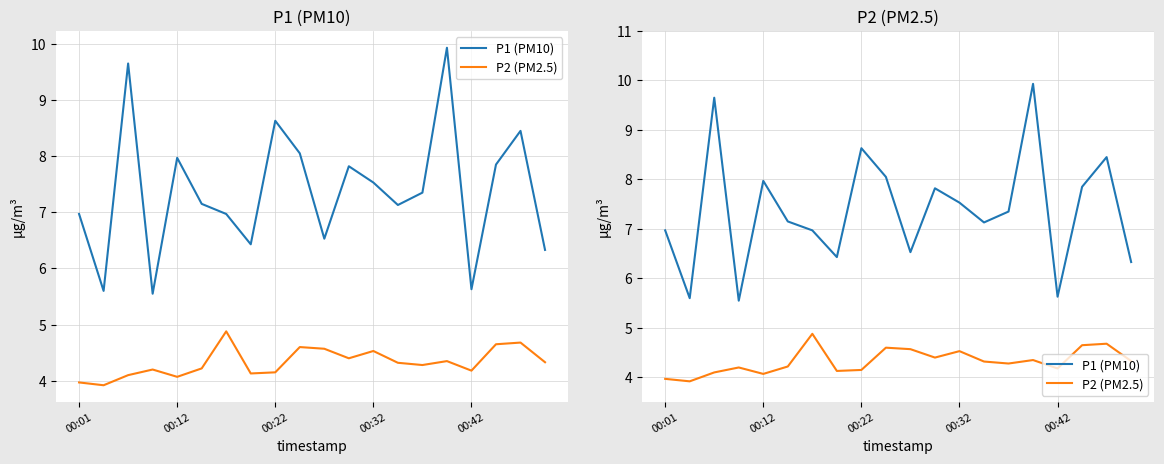

What are all the series names shown in the legend?

P1 (PM10), P2 (PM2.5)